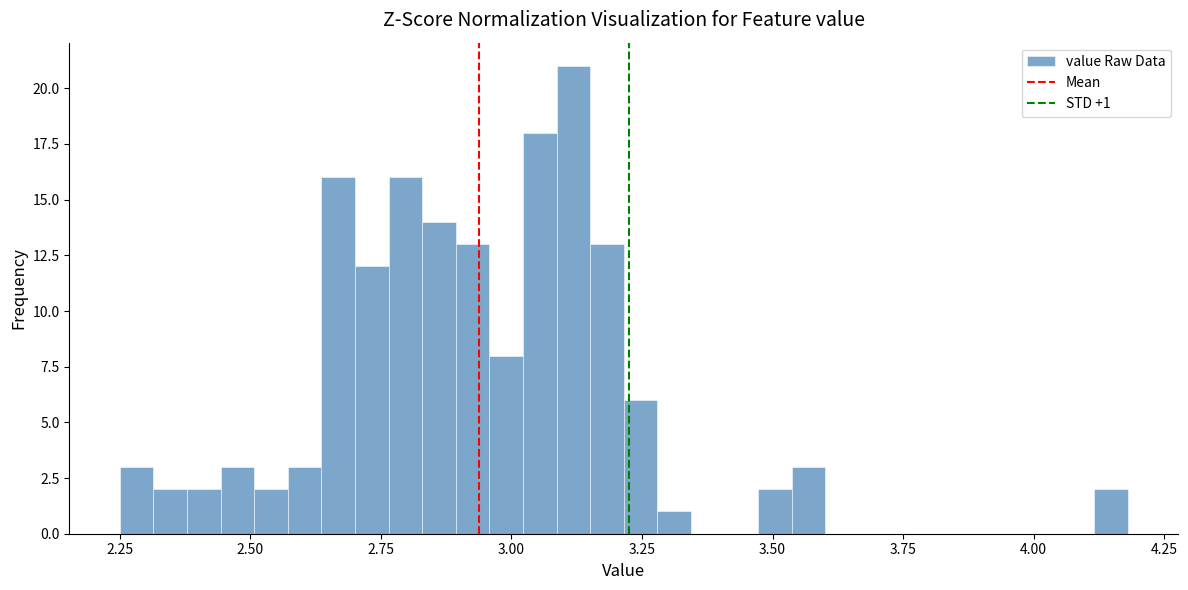

Around what value on the x-axis is the tallest bar? Give the approximate position of its centre, as read against the axis.

3.10